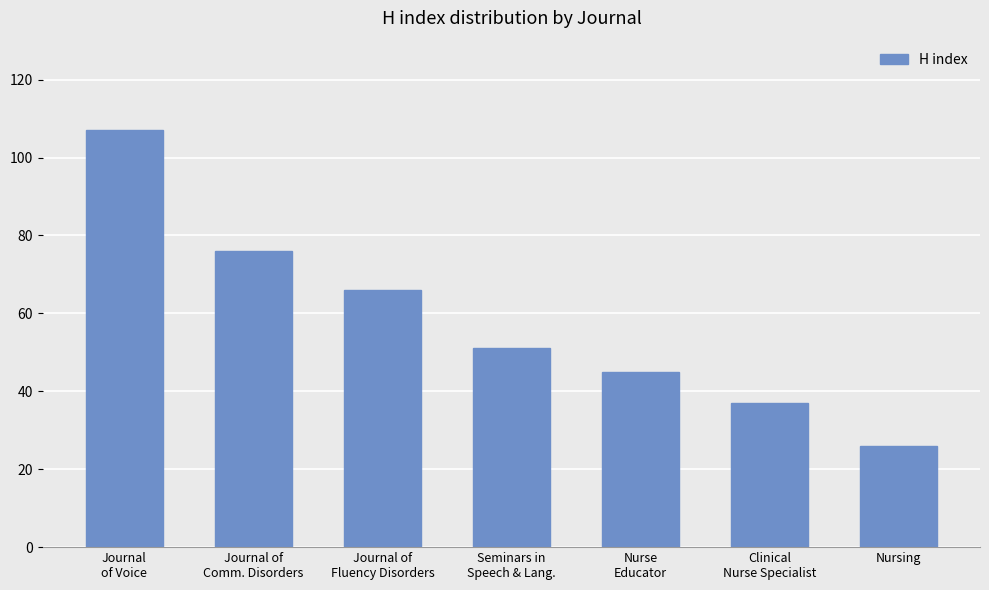

Between Nurse
Educator and Seminars in
Speech & Lang., which is larger?

Seminars in
Speech & Lang.